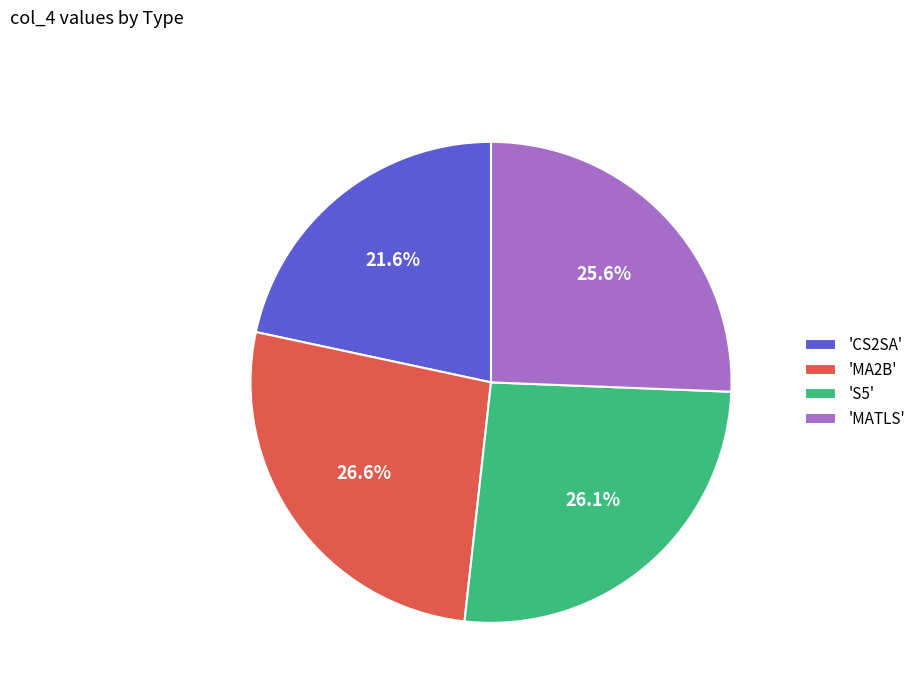

What is the smallest slice in the pie chart?

'CS2SA'